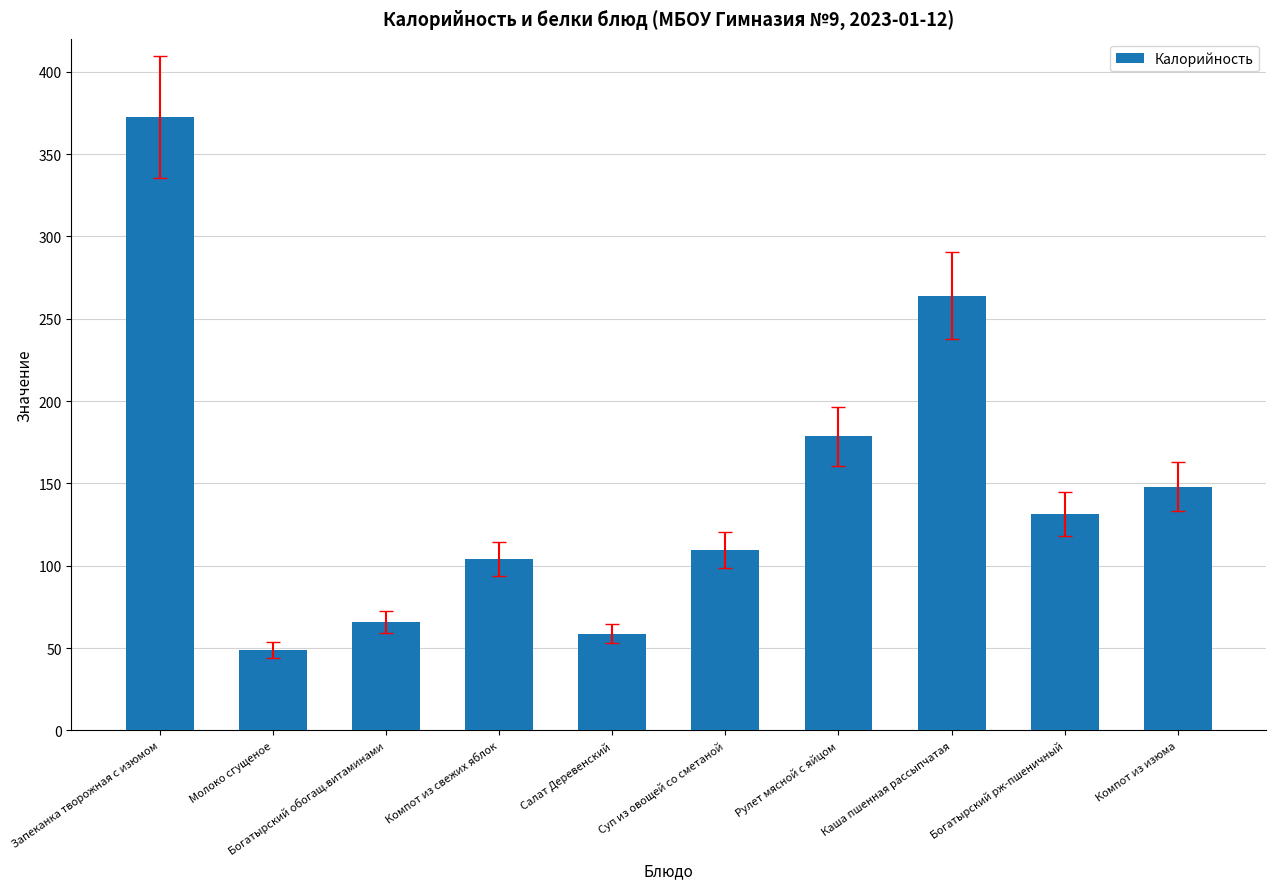

Reading left to right, extract all data points from this chart.

372.6	49.1	65.8	104.0	58.9	109.4	178.8	264.1	131.5	148.1